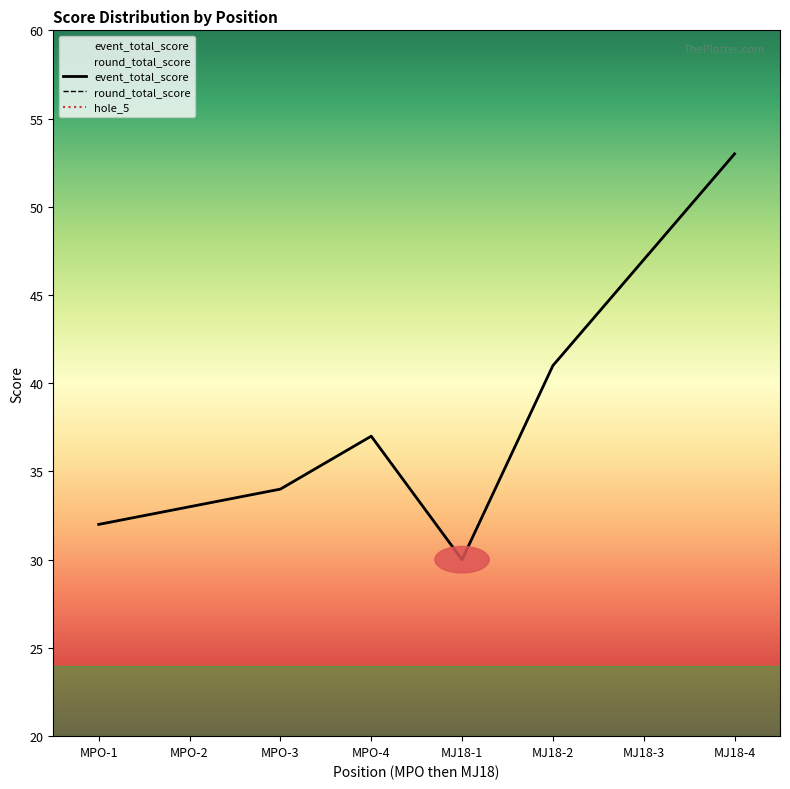

What are all the series names shown in the legend?

event_total_score, round_total_score, hole_5